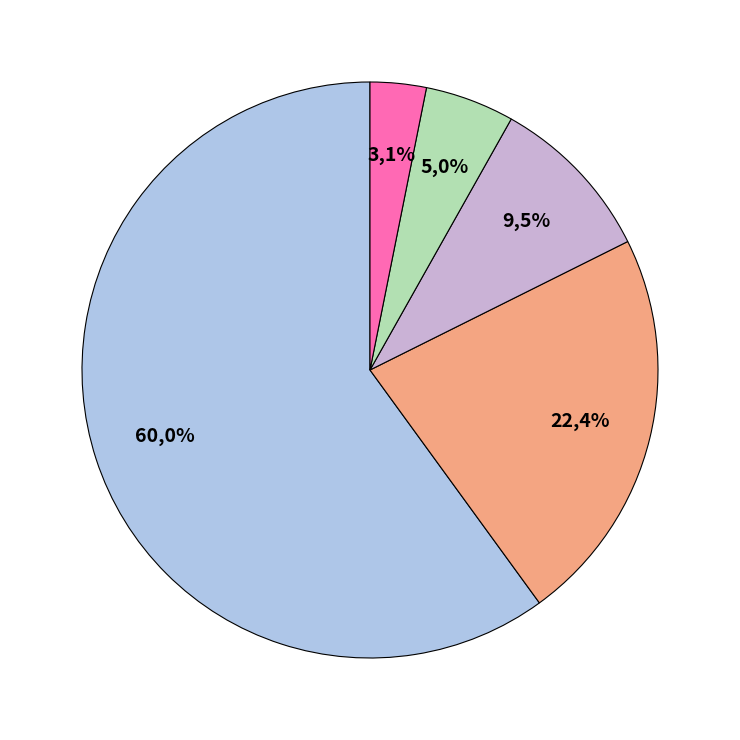

What is the smallest slice in the pie chart?

Яблоко свежее